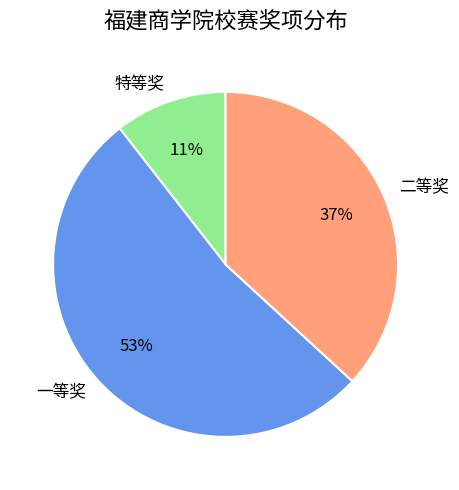

Which slice is the smallest?

特等奖